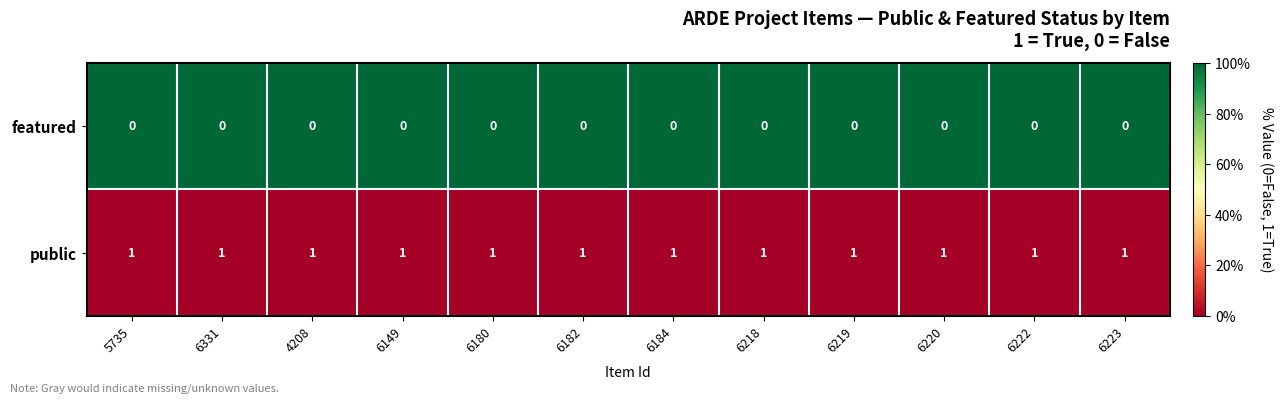

What is the sum of all public values?

12